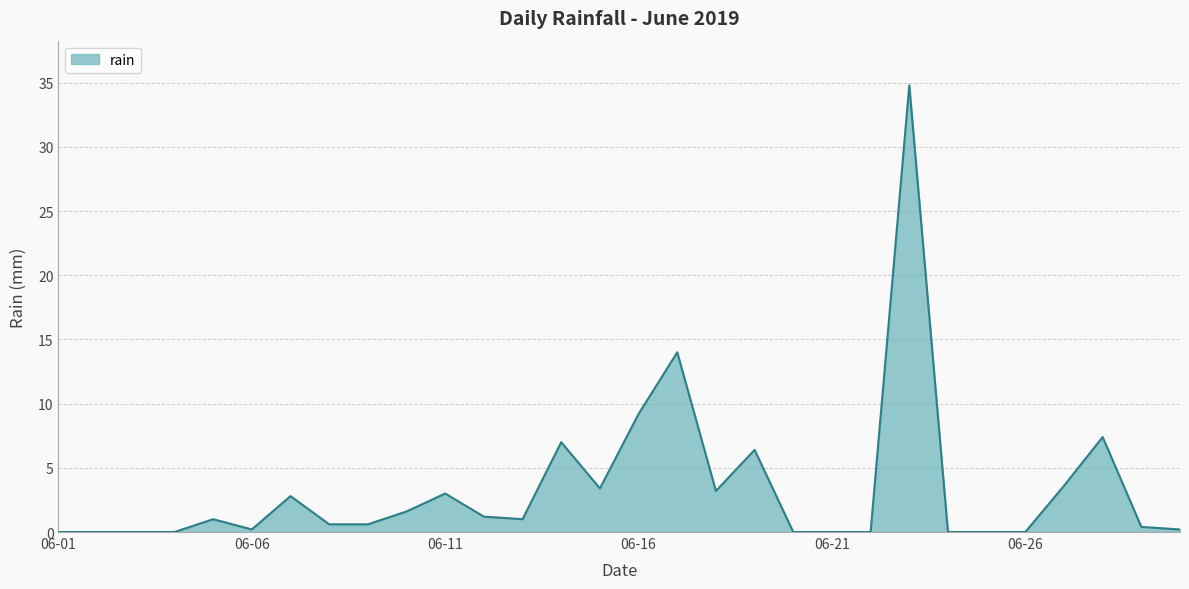

What is the difference between the maximum and minimum values?

34.8